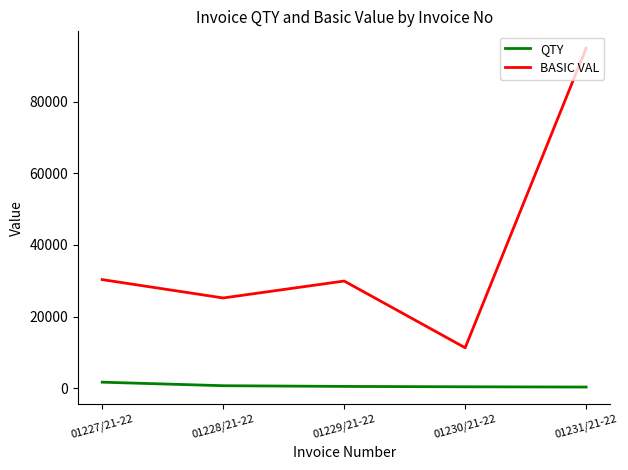

What is the difference between the maximum and minimum values in the BASIC VAL series?

83626.5